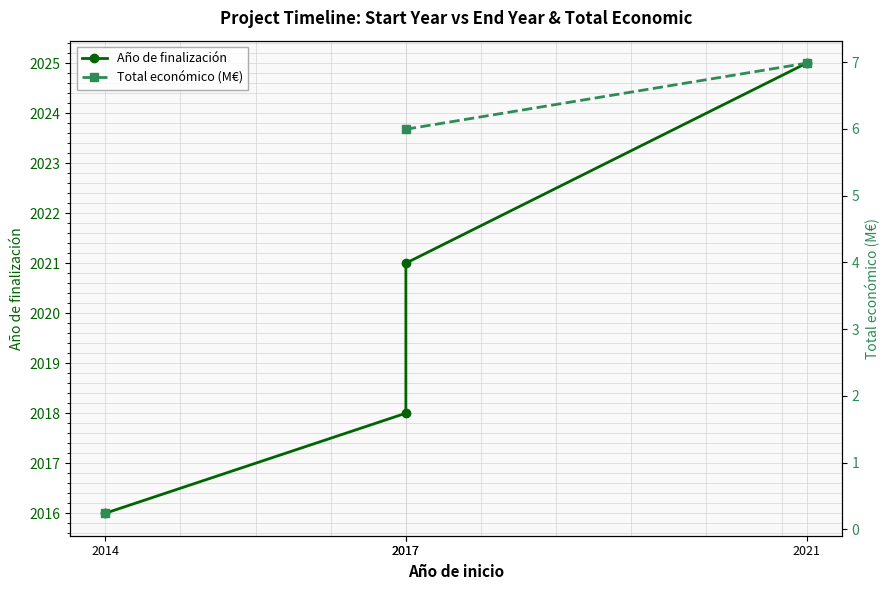

How many lines are shown in the chart?

2